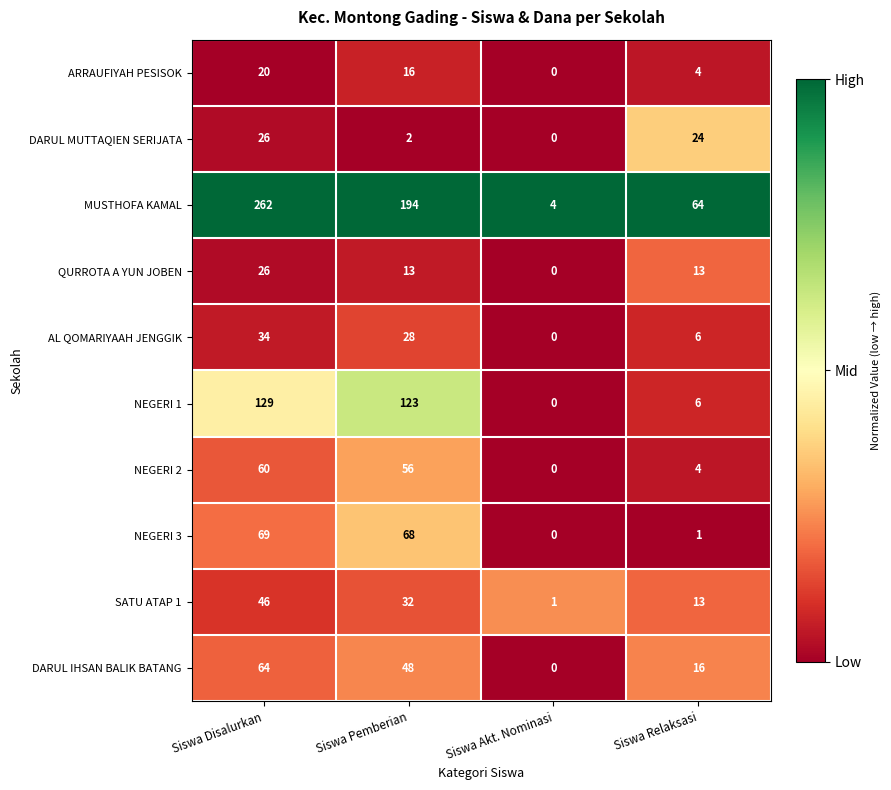

Is it true that MUSTHOFA KAMAL equals 66 at Siswa Disalurkan?

False